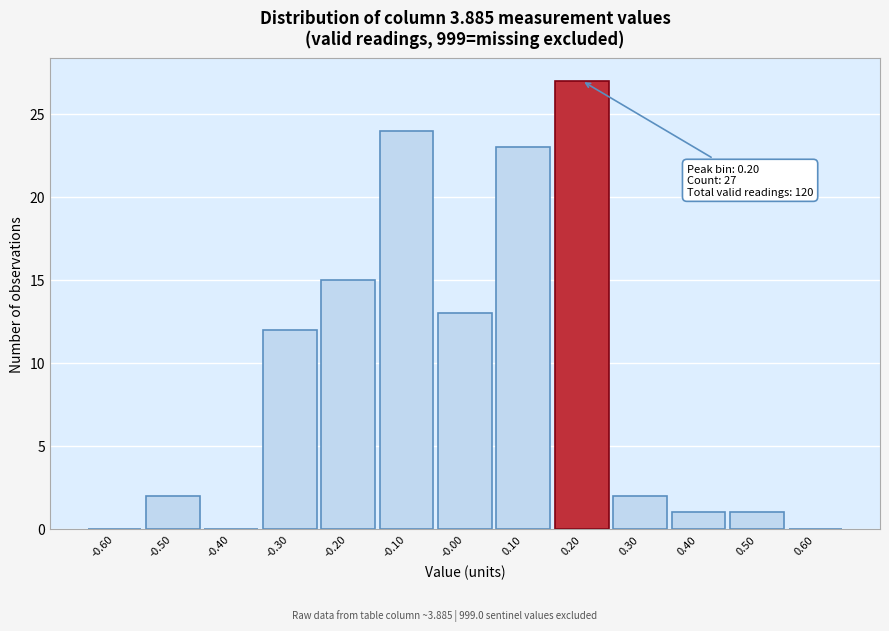

Over which range of the x-axis is the bar tallest?

0.15 to 0.25